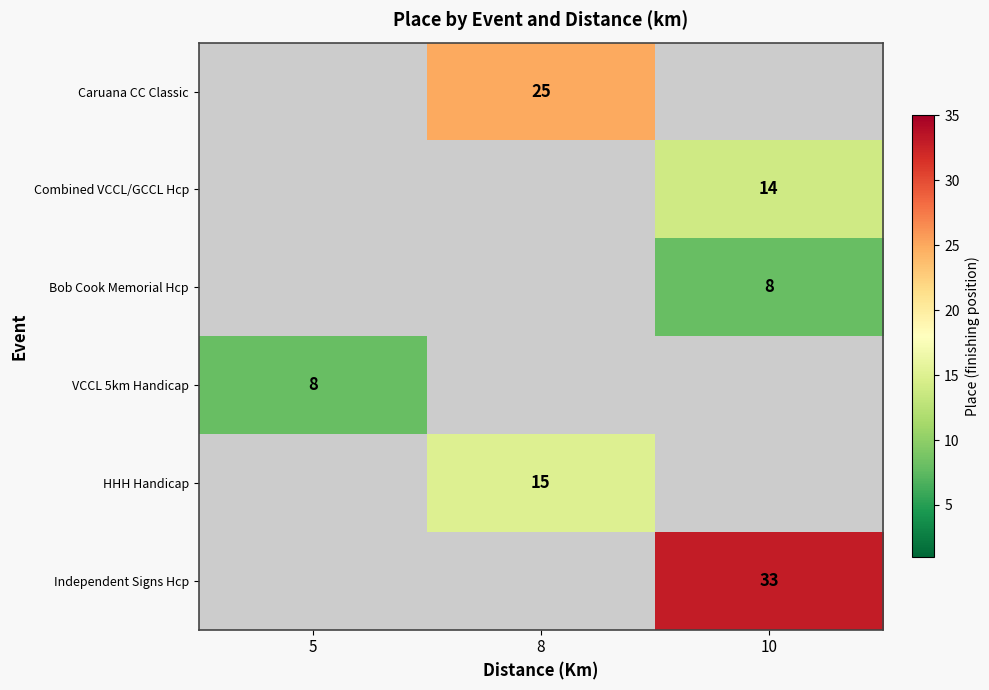

The value of Combined VCCL/GCCL Hcp at 10 is 14. True or false?

True